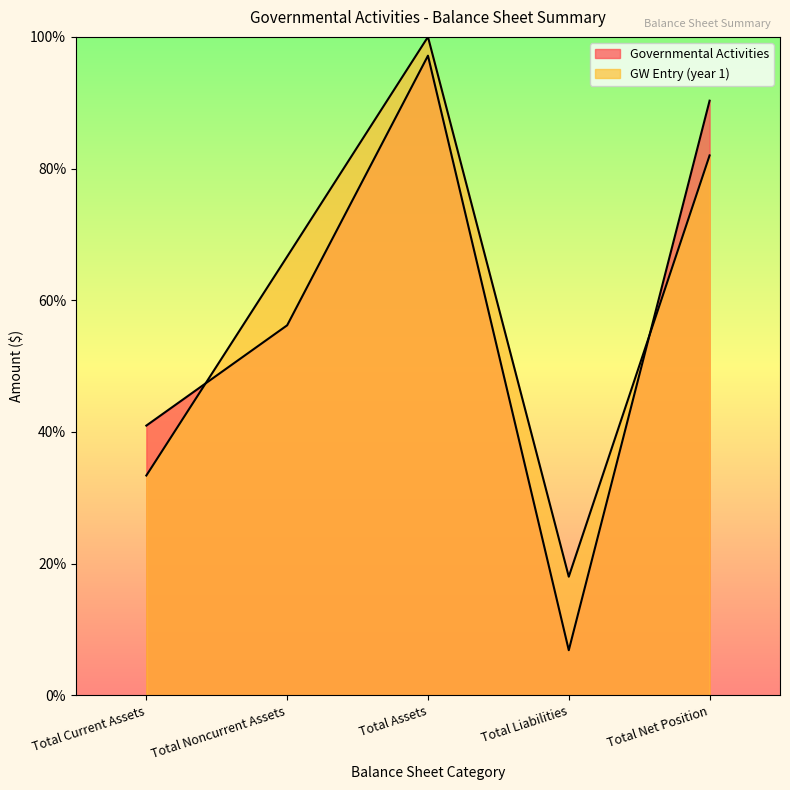

Read the GW Entry (year 1) value at Total Noncurrent Assets.

66.6